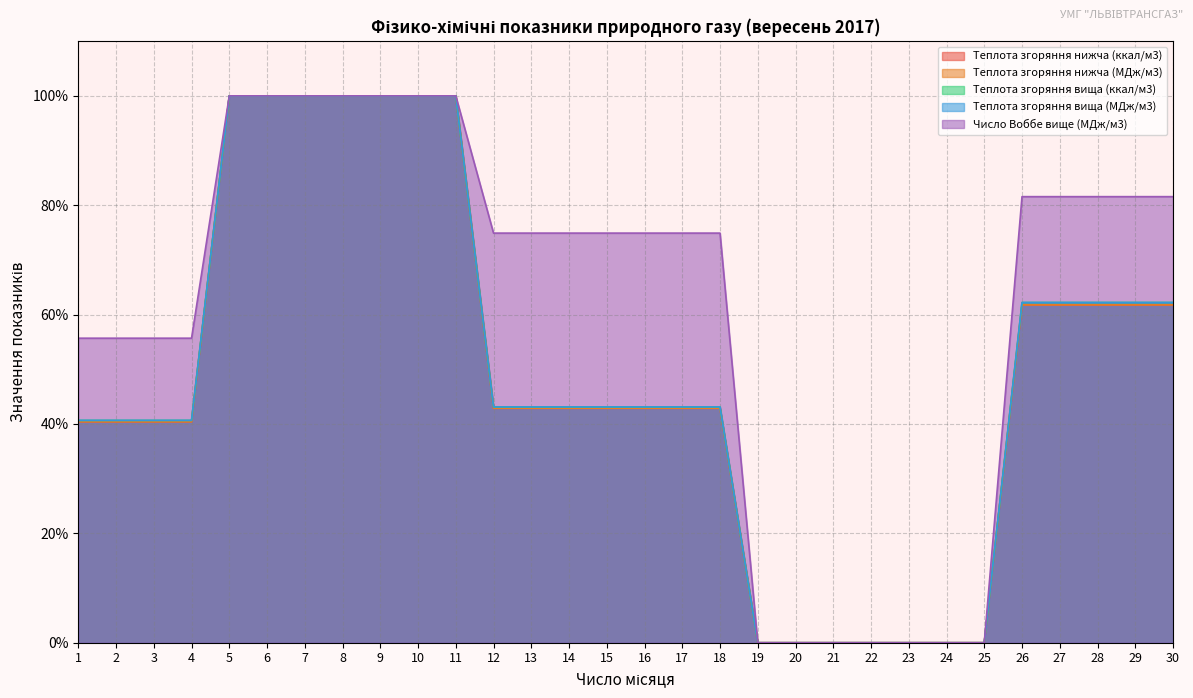

At which category is the sum across all series the highest?

5